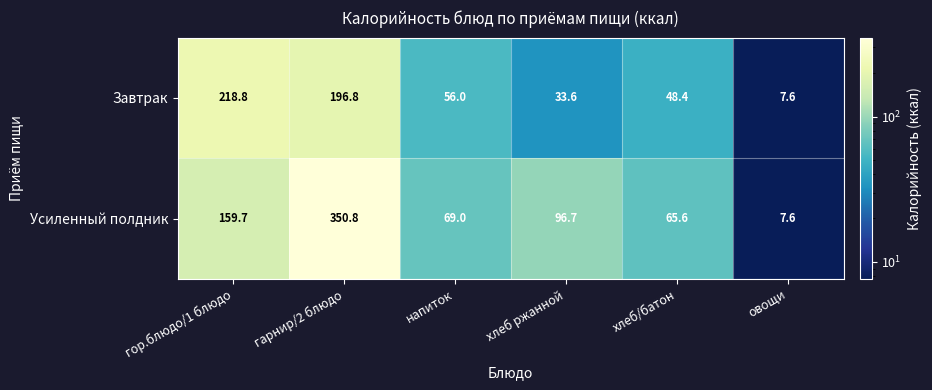

Which series has the widest spread of values?

Усиленный полдник